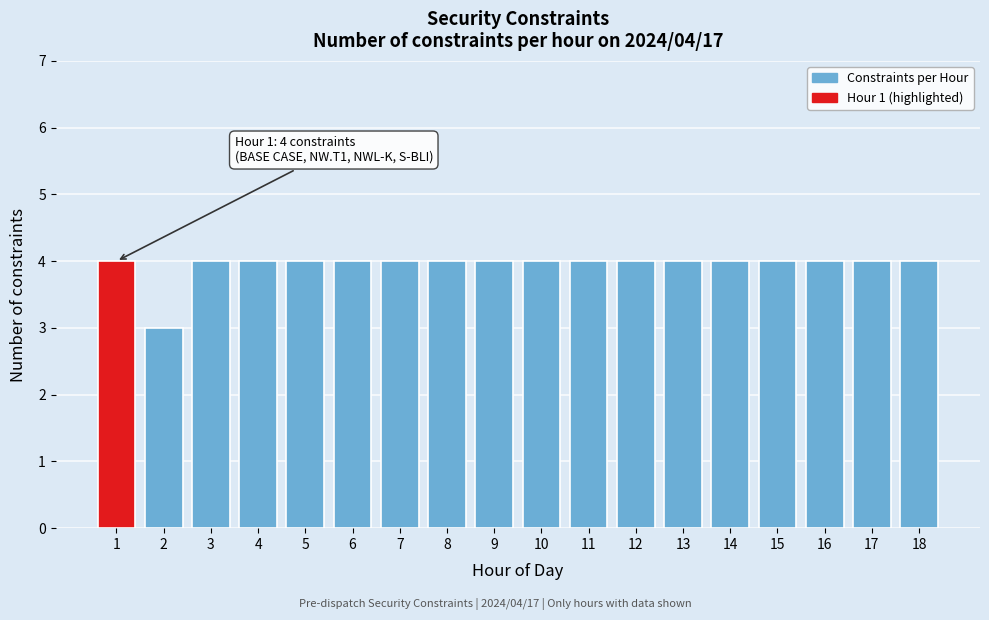

Reading left to right, what are all the values shown in this chart?

4	3	4	4	4	4	4	4	4	4	4	4	4	4	4	4	4	4